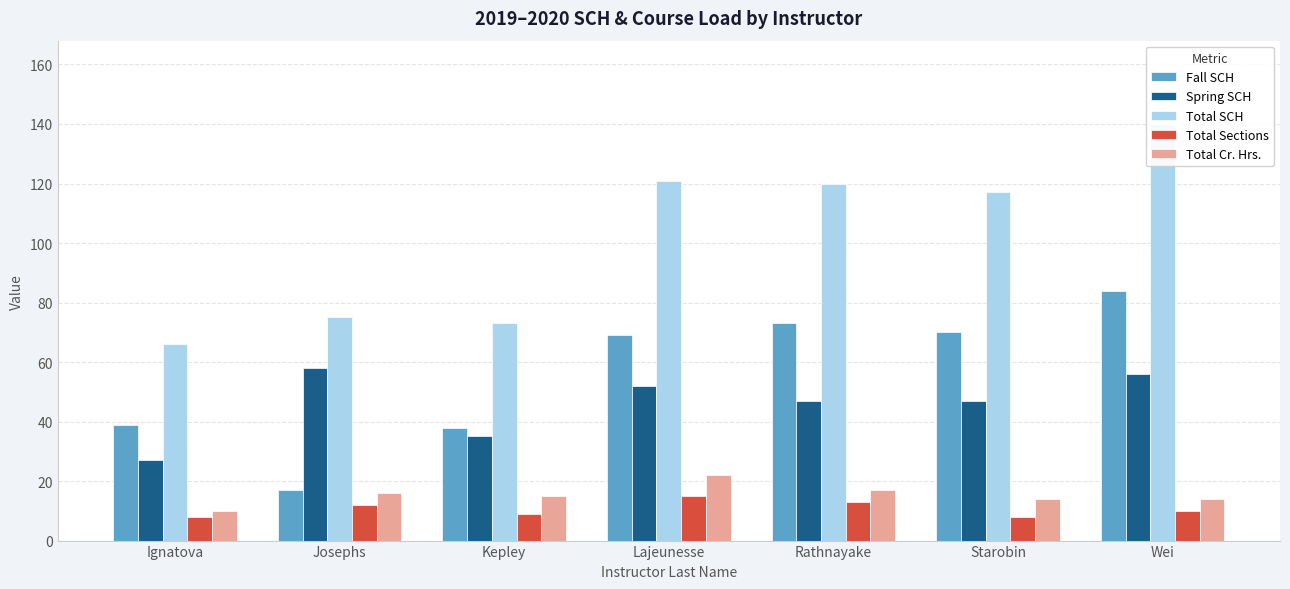

How many distinct data groups are displayed?

5